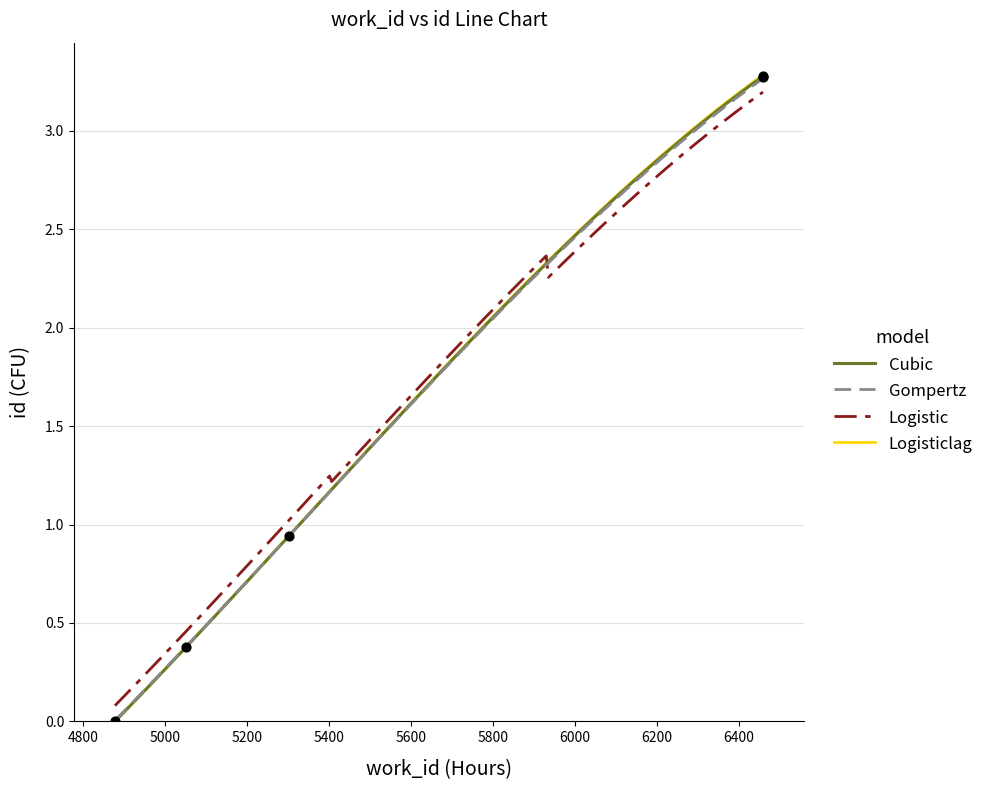

Which has a higher value, 5302 or 6458?

6458